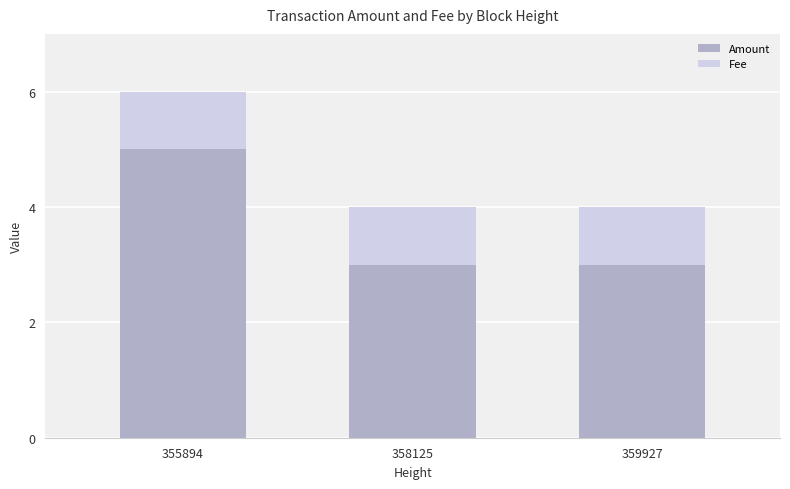

What is the maximum value for Amount?

5